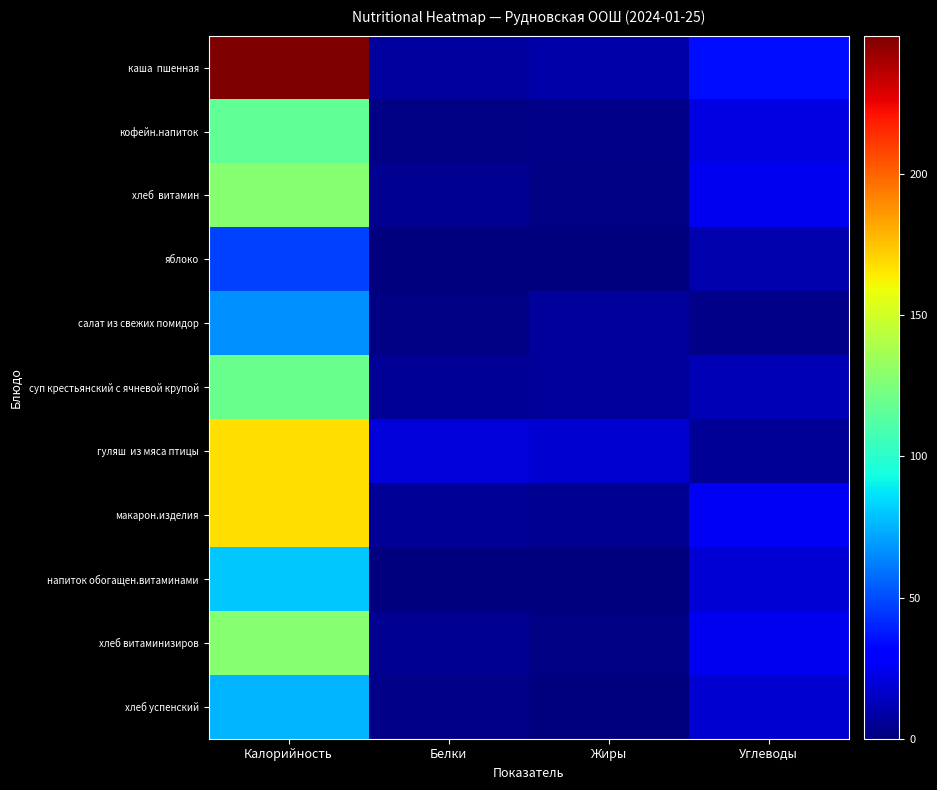

Rank the series by their maximum value, from lowest to highest.

яблоко, салат из свежих помидор, хлеб успенский, напиток обогащен.витаминами, кофейн.напиток, суп крестьянский с ячневой крупой, хлеб витамин, хлеб витаминизиров, гуляш из мяса птицы, макарон.изделия, каша пшенная